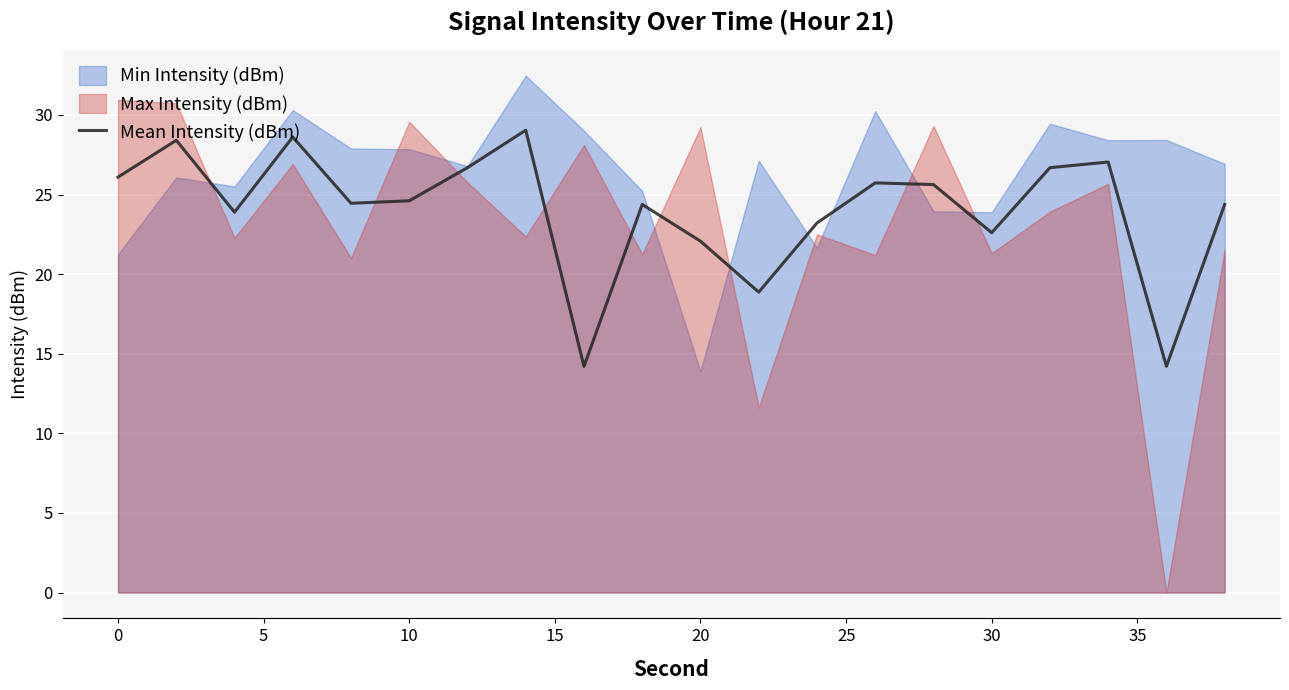

What is the minimum value shown in the chart?

14.2